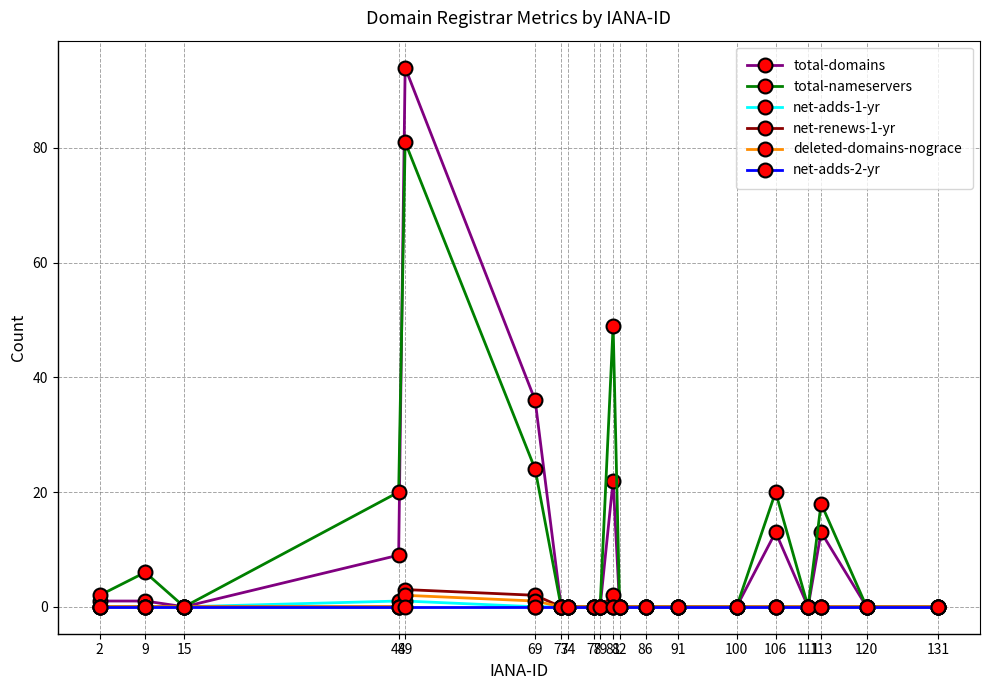

What is the total value across all series at 49?

181